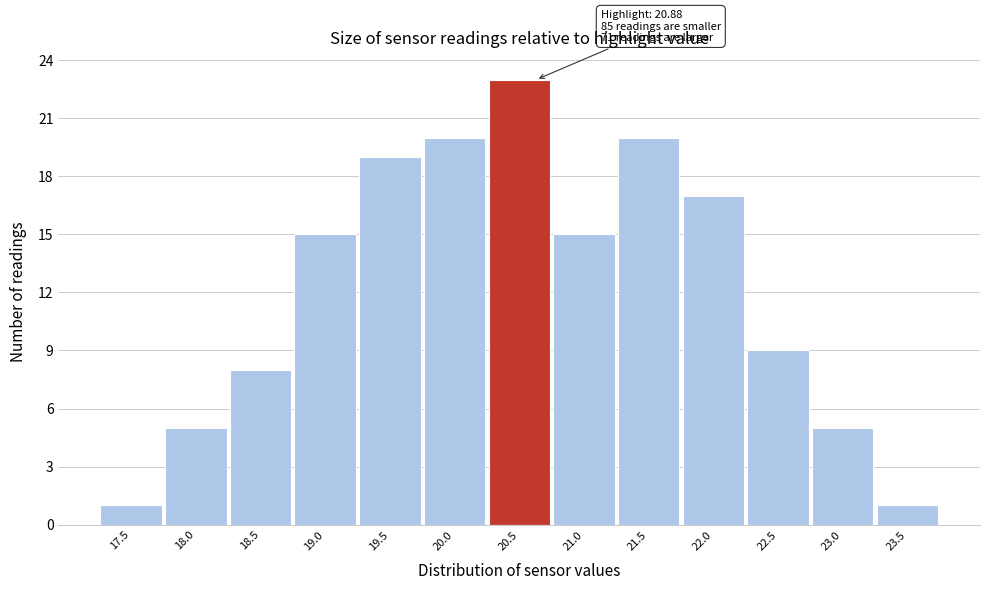

Reading left to right, transcribe all the data shown in this chart.

1	5	8	15	19	20	23	15	20	17	9	5	1